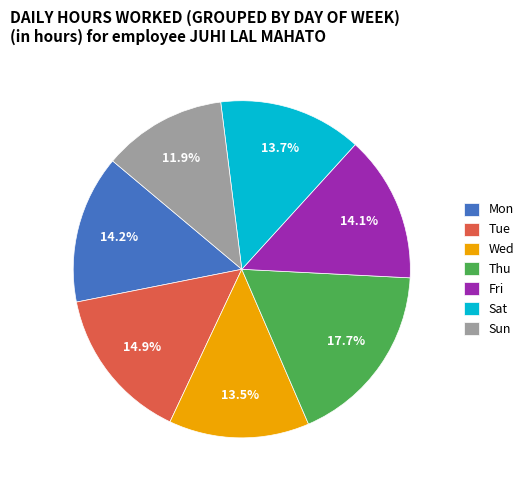

Is it true that Sat is 14% of the pie?

True